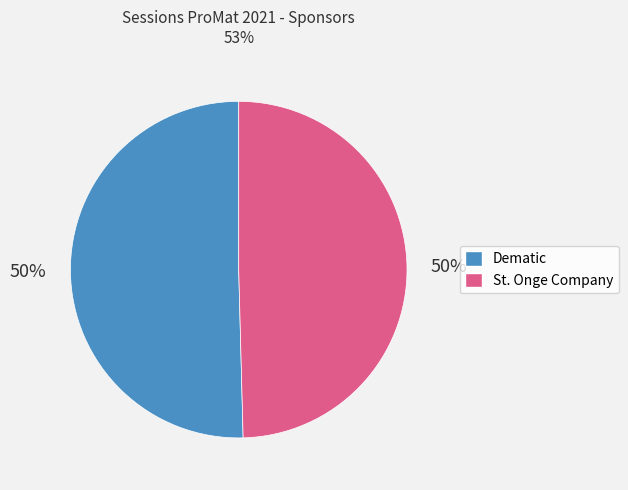

What percentage is the St. Onge Company slice, to the nearest percent?

50%